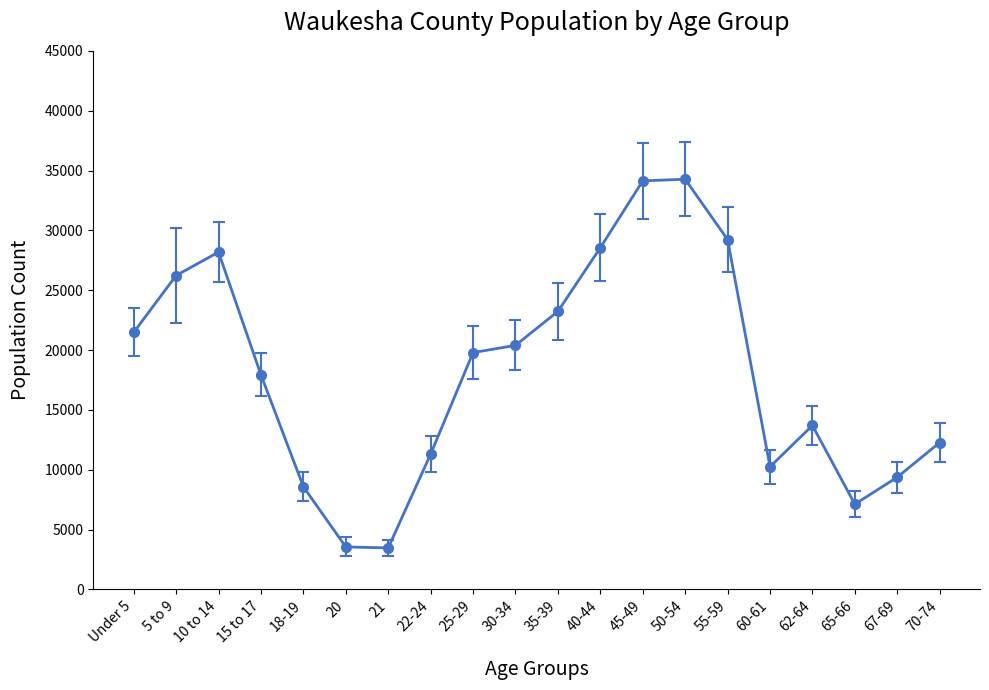

What is the ratio of the value at 35-39 to the value at 65-66?

3.3